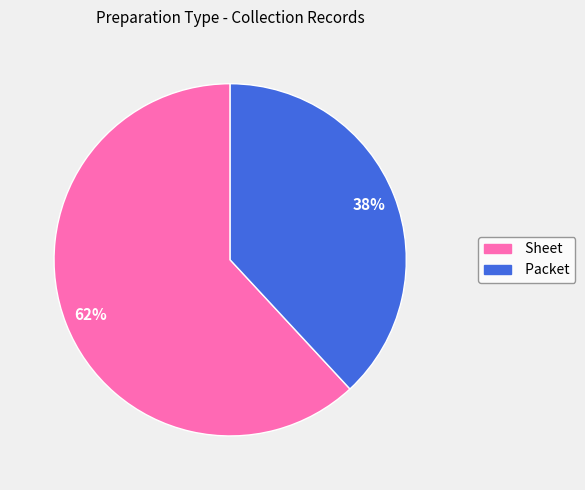

Is there any slice that represents more than half of the pie?

Yes